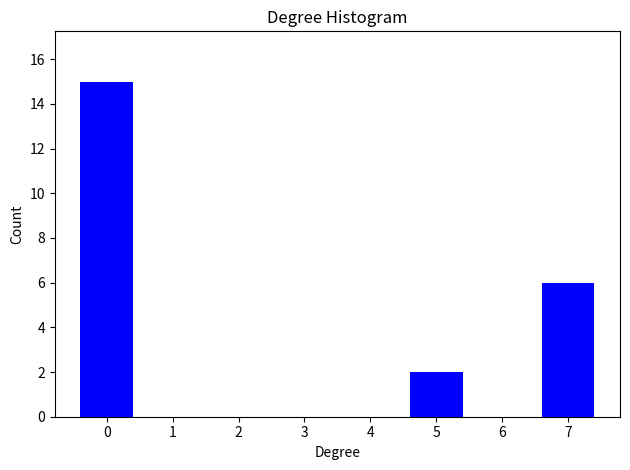

Reading right to left, transcribe all the data shown in this chart.

7=6	6=0	5=2	4=0	3=0	2=0	1=0	0=15